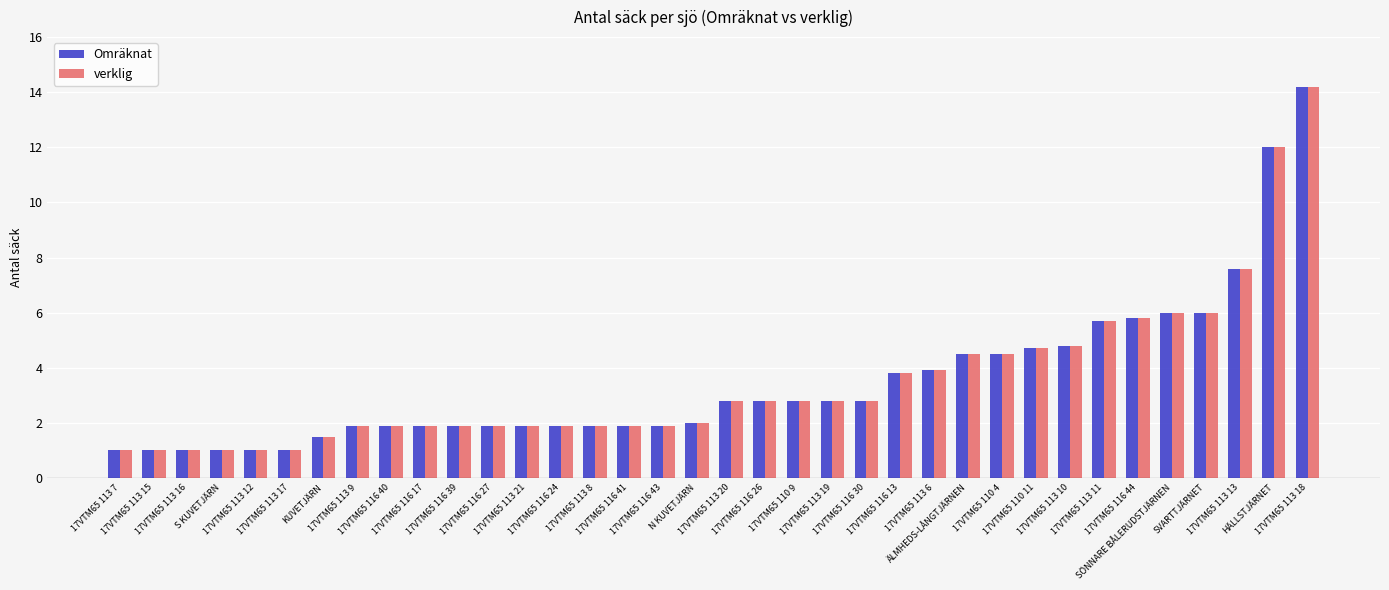

How many bars are there in each group?

2